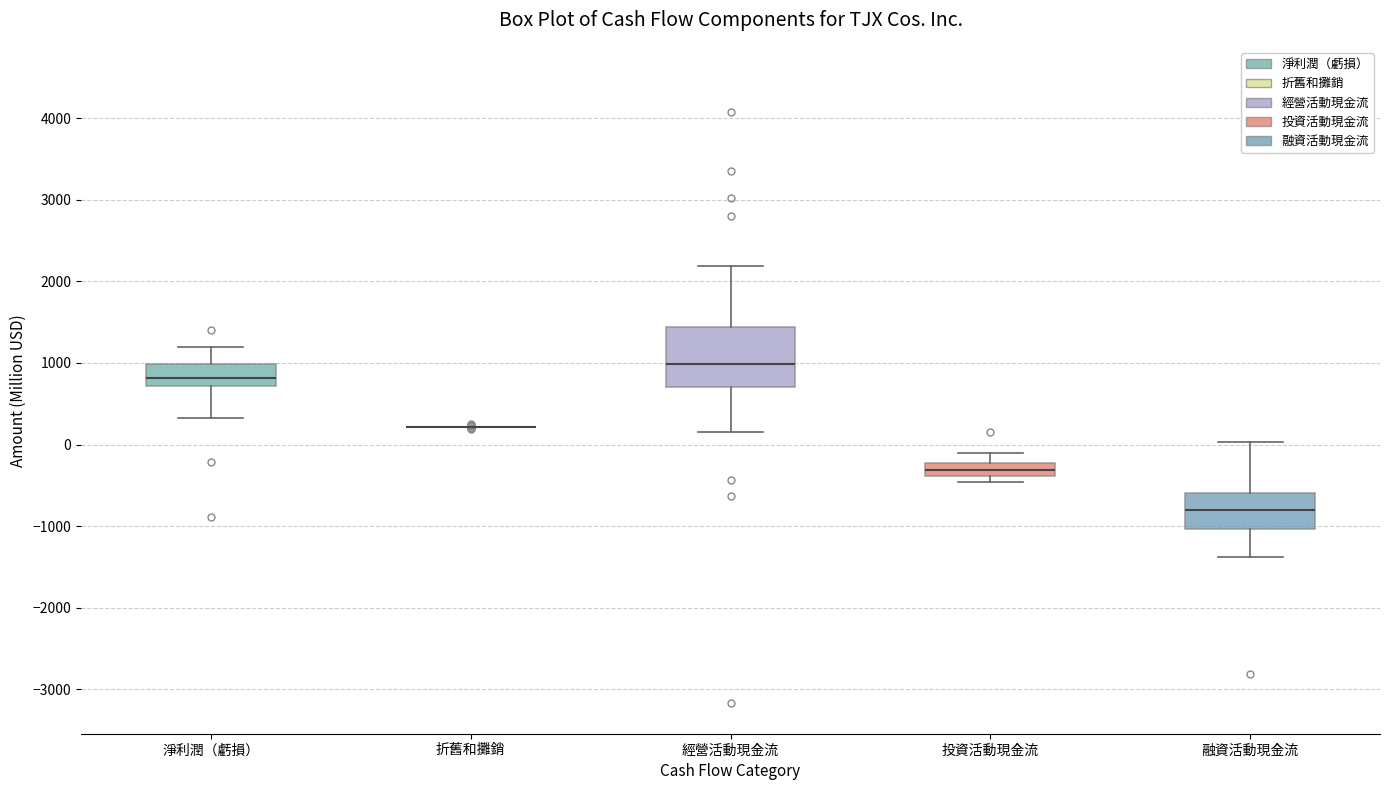

Reading left to right, transcribe this box plot: for each box, give where its median line is, the range the box spans, and where its two whiskers end, as read against the y-axis. The values are not printed on the chart, so give them approximately, as read against the axis.

淨利潤（虧損）: median 800, box 700 to 1000, whiskers 300 to 1200
折舊和攤銷: box collapsed to a line at 200, whiskers 200 to 200
經營活動現金流: median 1000, box 700 to 1400, whiskers 100 to 2200
投資活動現金流: median -300, box -400 to -200, whiskers -500 to -100
融資活動現金流: median -800, box -1000 to -600, whiskers -1400 to 0